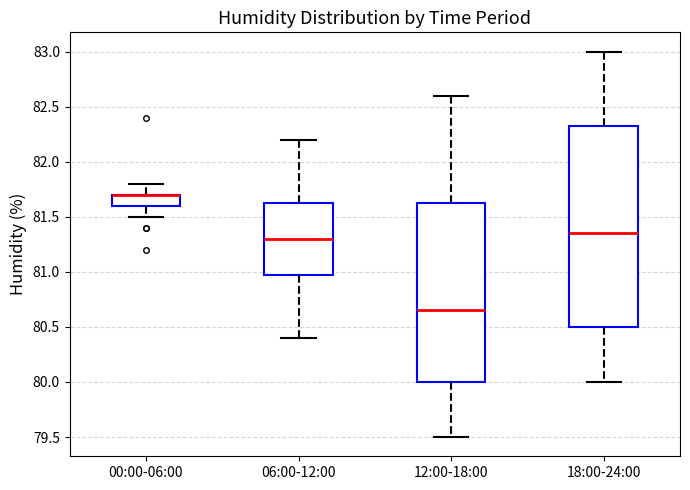

Which box is the tallest, from its lower edge to its upper edge?

18:00-24:00